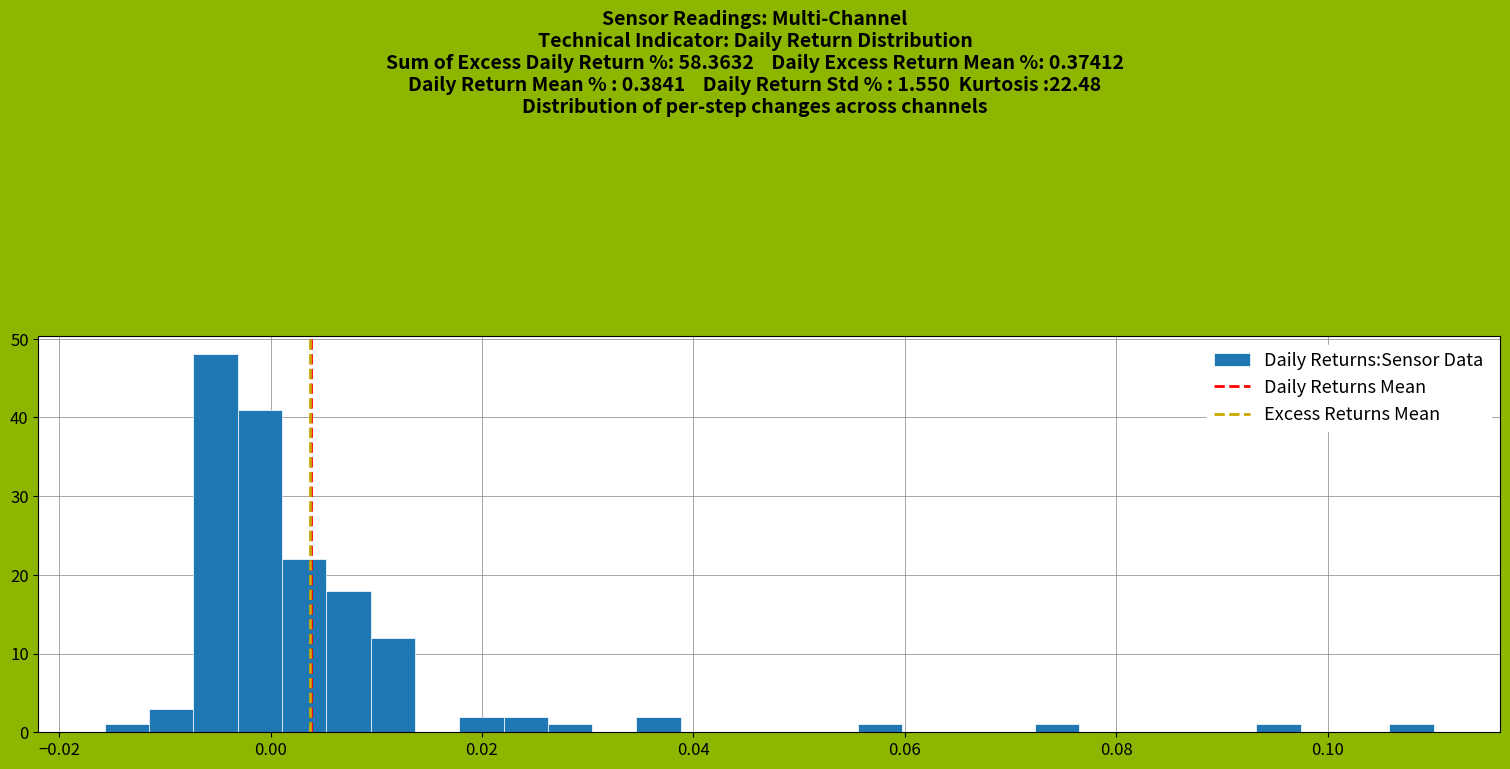

Read against the x-axis, roughly where is the centre of the tallest bar?

-0.006